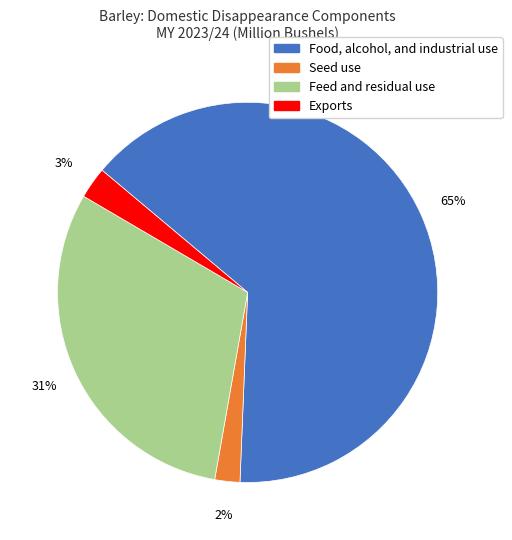

Is it true that Exports is 16% of the pie?

False